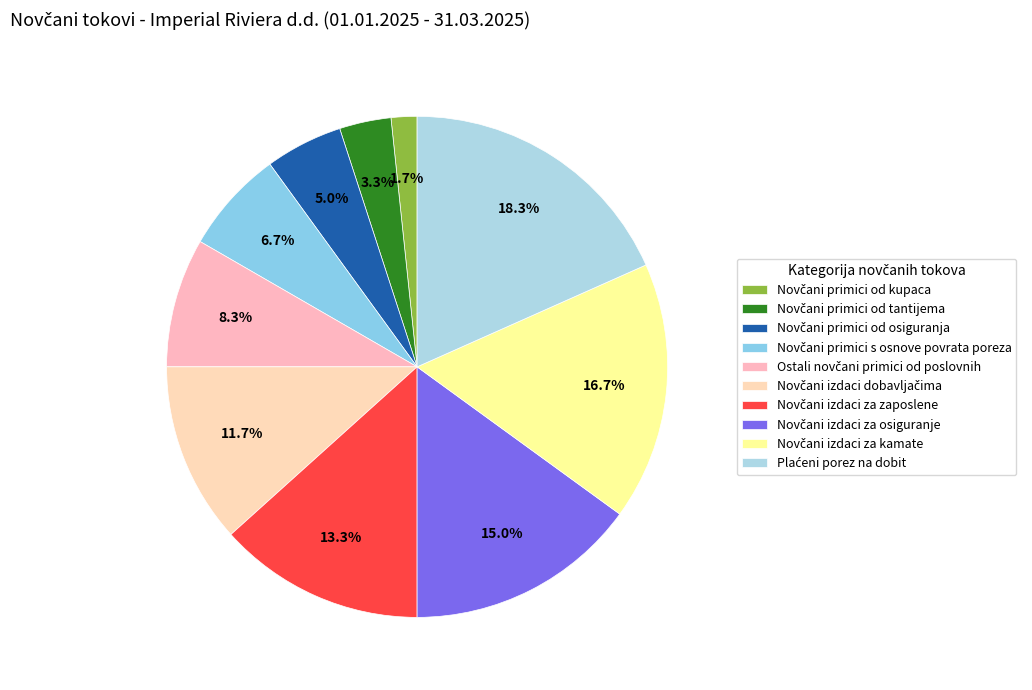

Combined, what portion of the pie is Novčani izdaci za zaposlene and Ostali novčani primici od poslovnih?

21.7%